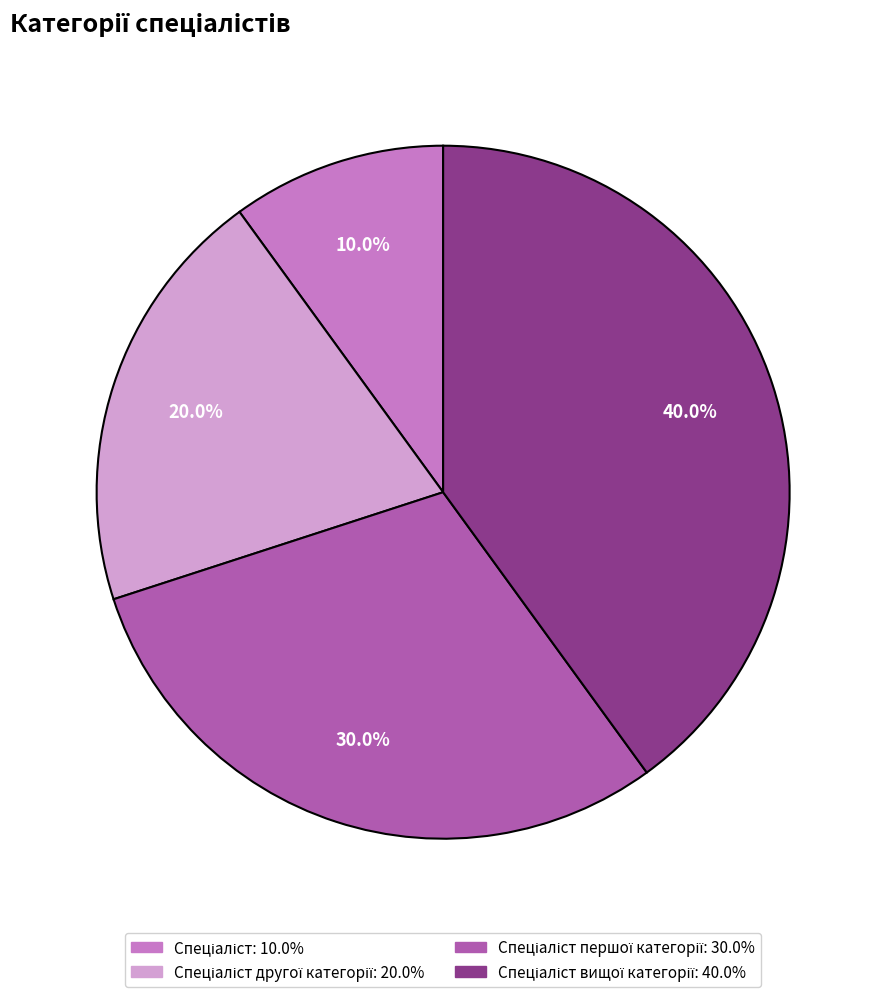

Is there a majority slice in this chart?

No